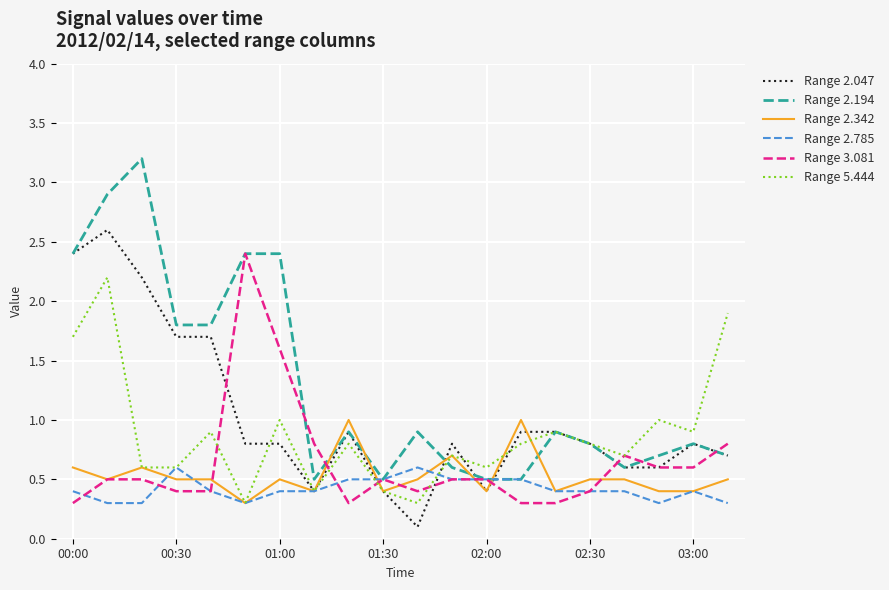

Which series has the largest total across all categories?

Range 2.194